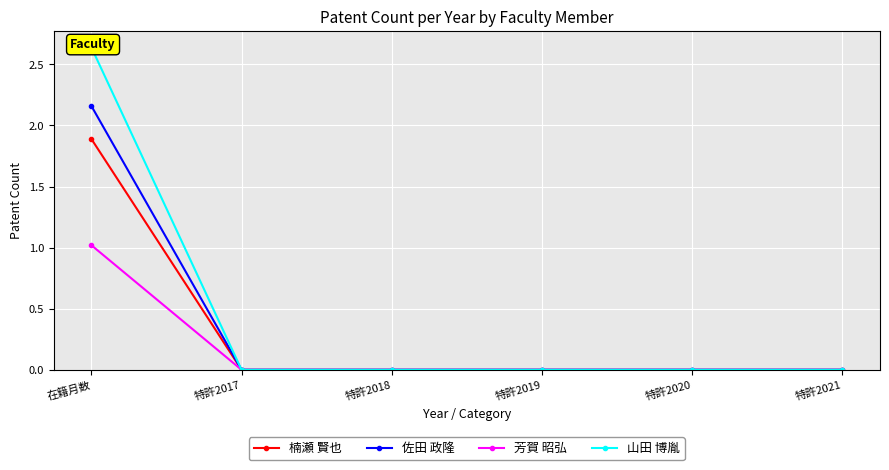

Which category has the highest value in the 楠瀬 賢也 series?

在籍月数